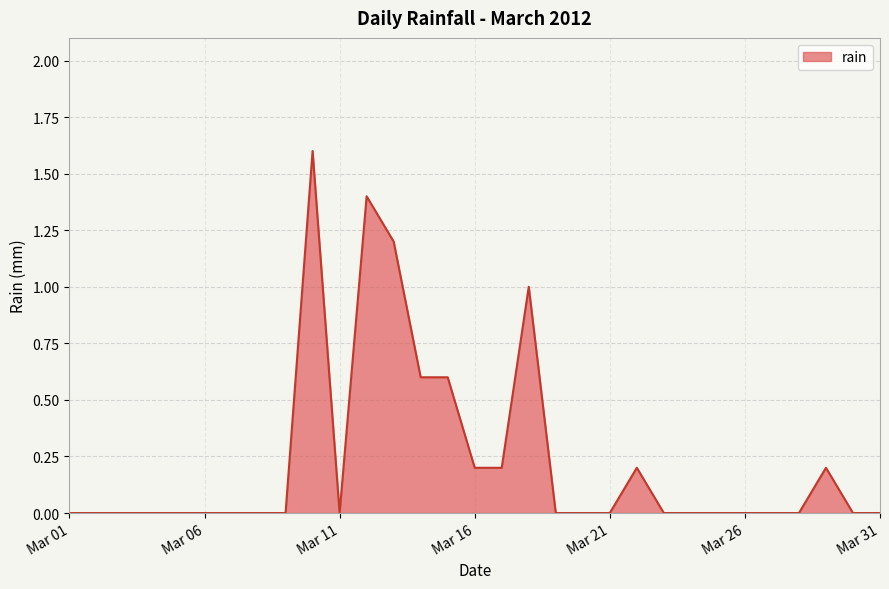

What is the difference between the maximum and minimum values?

1.6